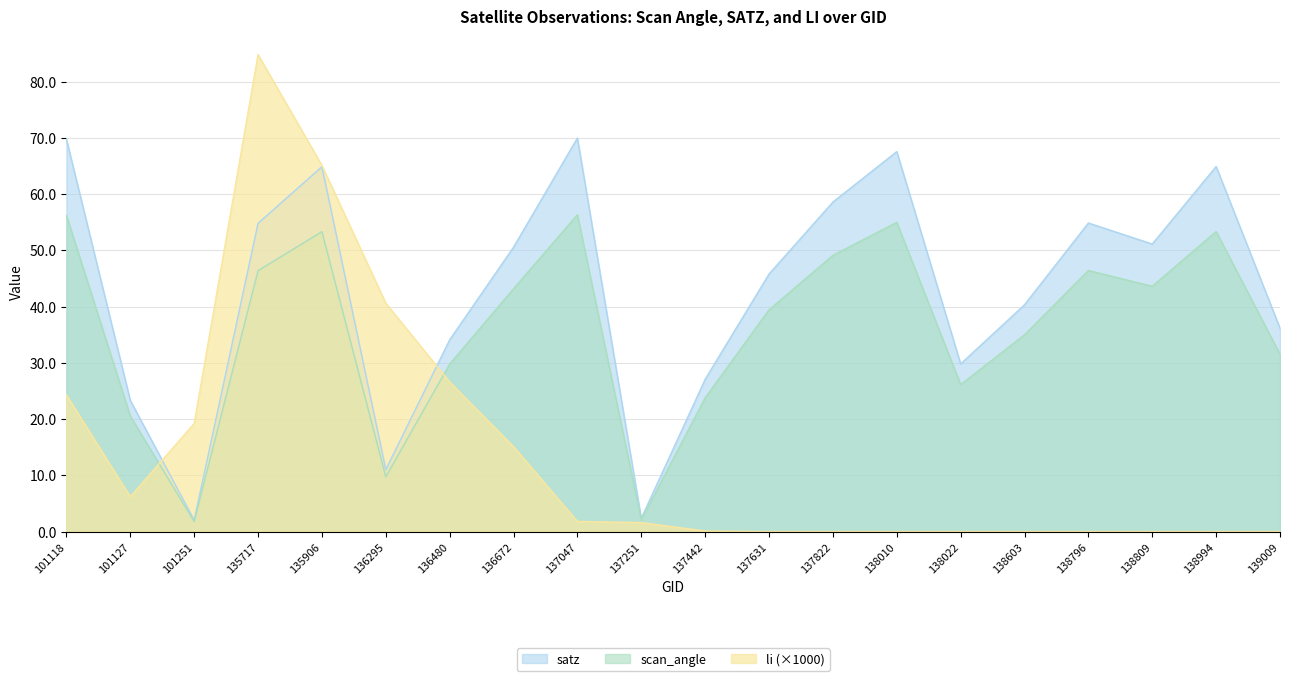

What is the lowest value of the scan_angle series?

1.8